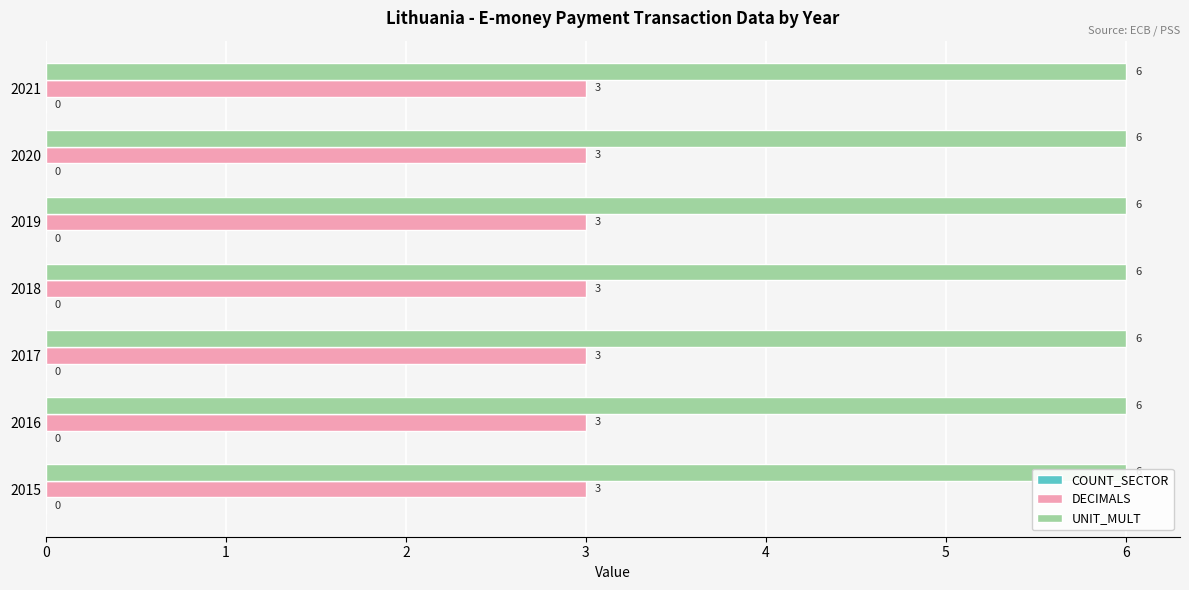

Count the number of data series in this chart.

3